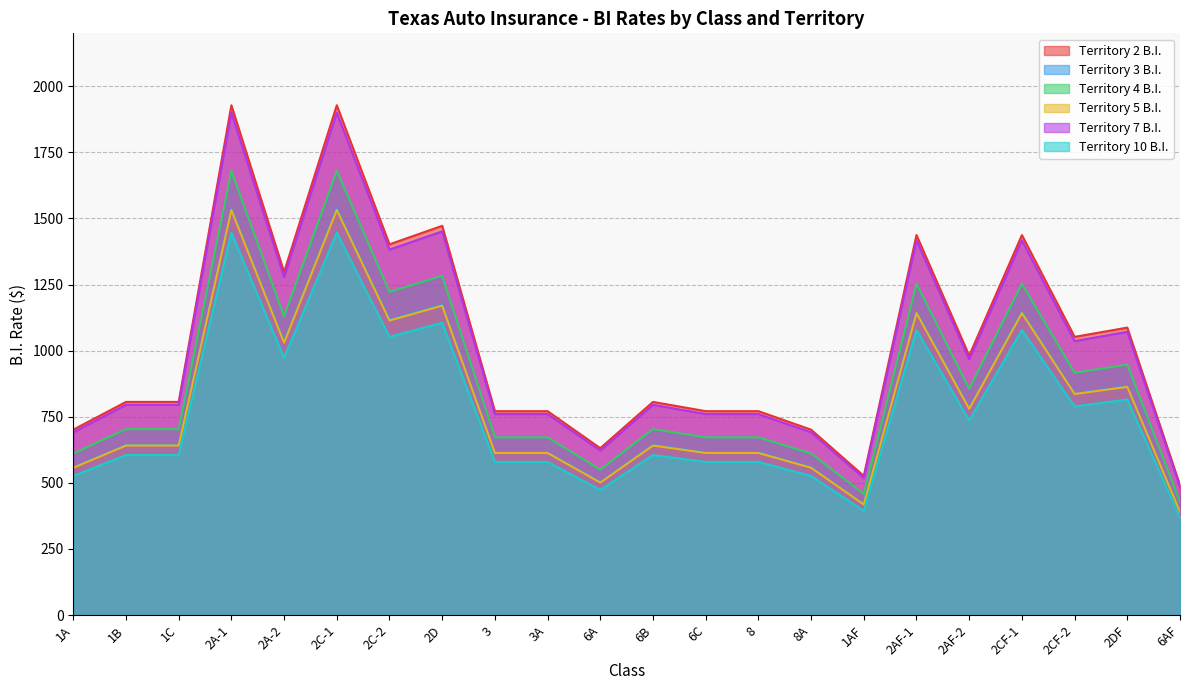

Rank the series at 2A-1 from lowest to highest value.

Territory 10 B.I., Territory 5 B.I., Territory 3 B.I., Territory 4 B.I., Territory 7 B.I., Territory 2 B.I.